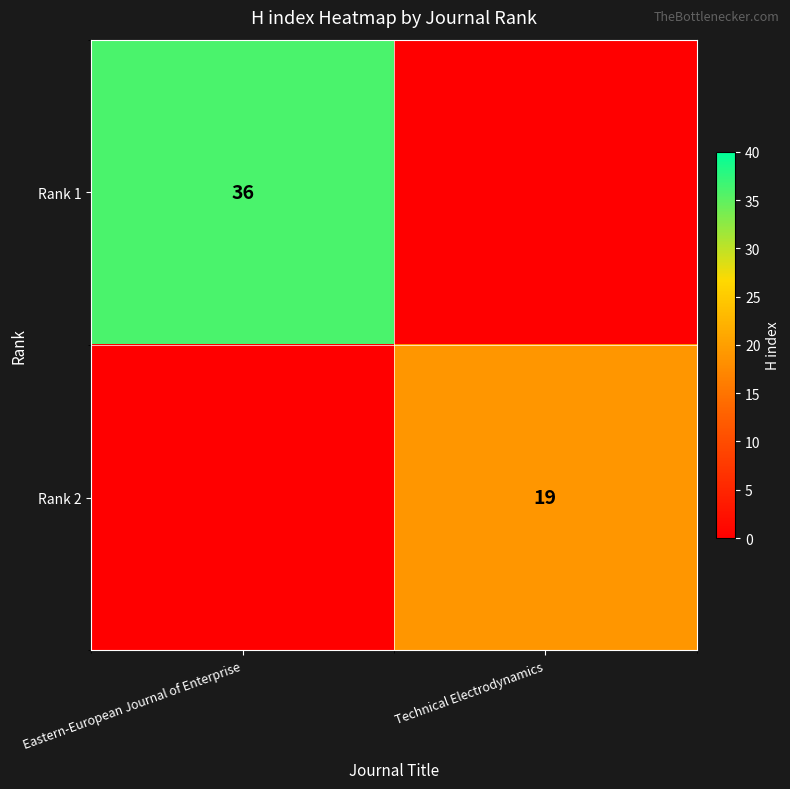

What is the difference between the highest and lowest values at Eastern-European Journal of Enterprise?

36